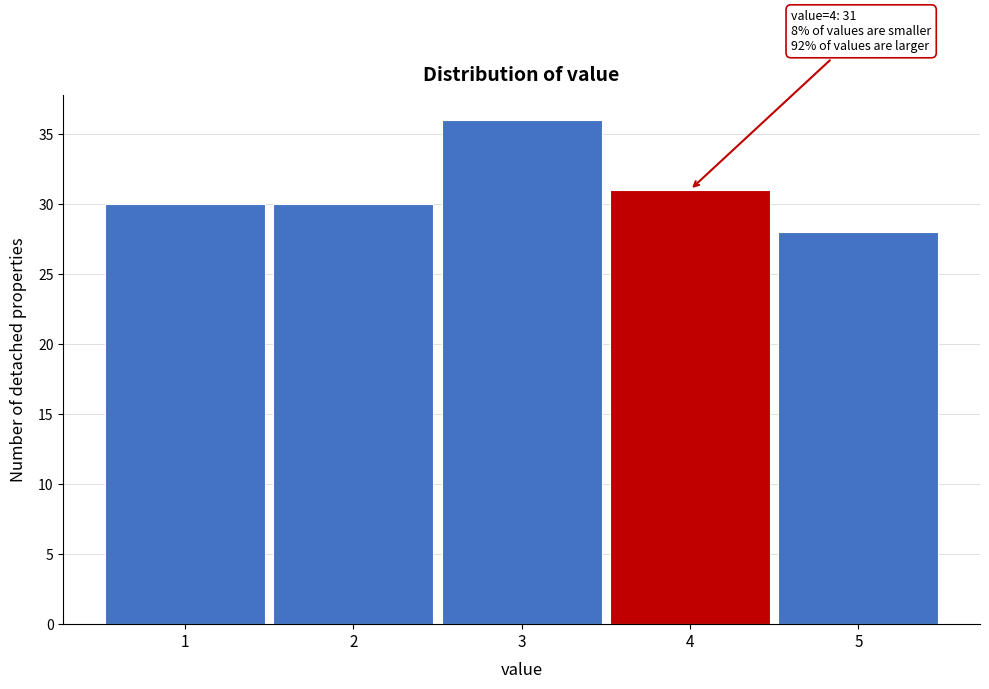

Over which range of the x-axis is the bar tallest?

2.5 to 3.5